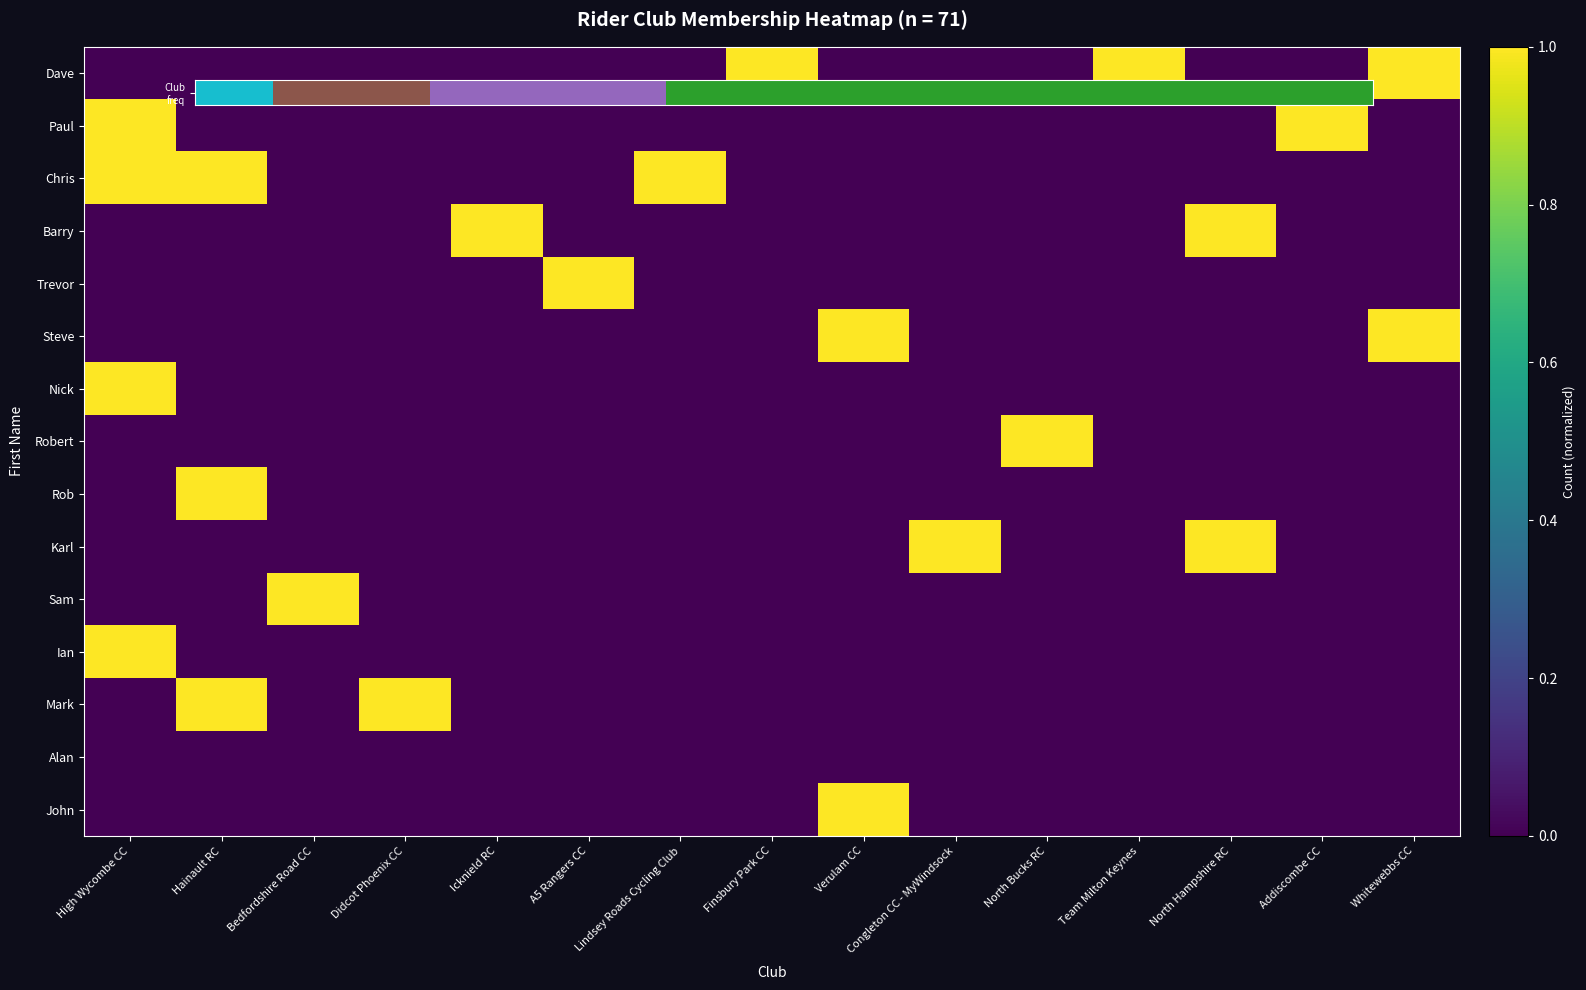

How many data points does each series have?

15